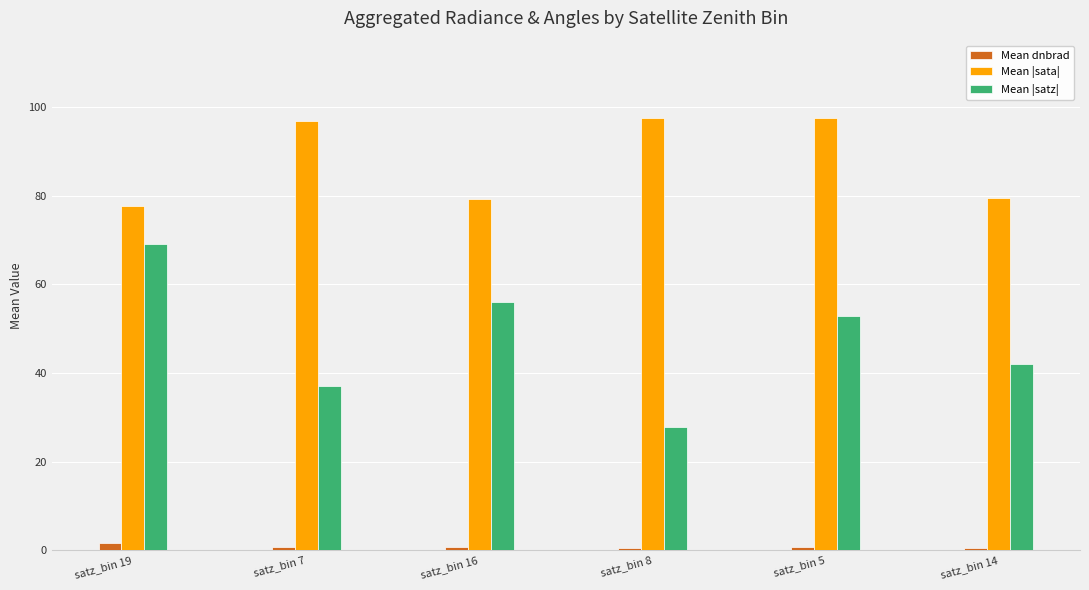

What is the greatest value displayed?

97.6